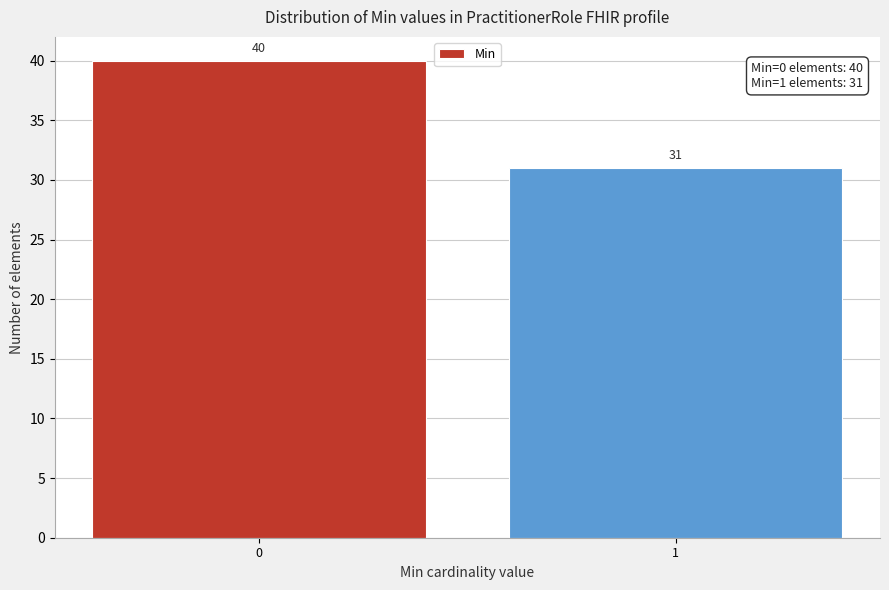

Reading left to right, transcribe all the data shown in this chart.

40	31